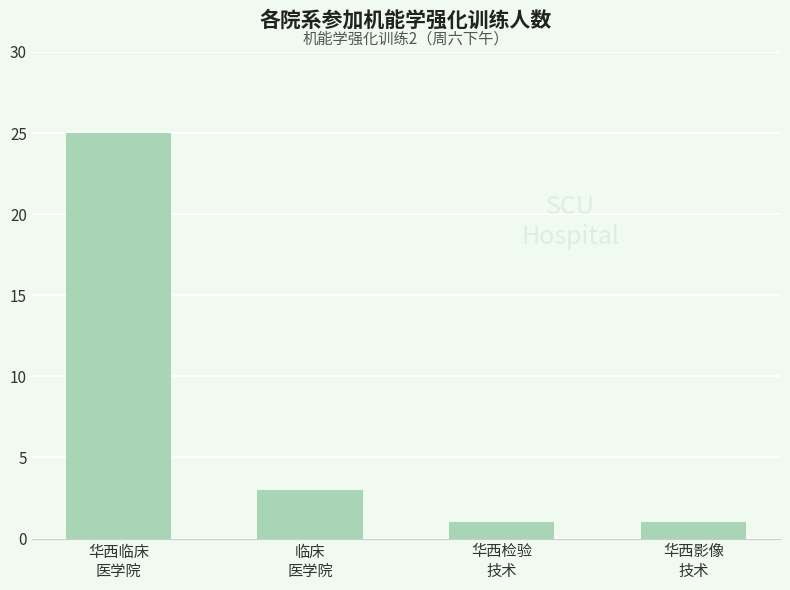

Which category has the highest value across all series?

华西临床
医学院